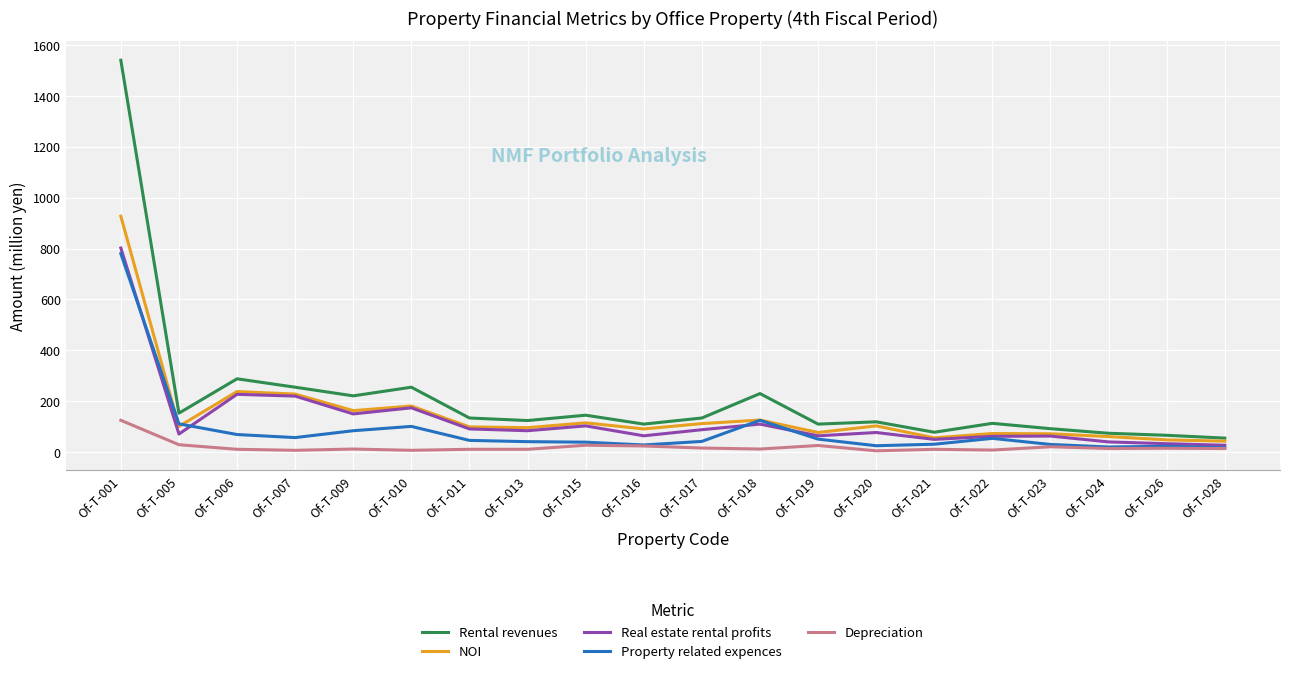

Is the value of NOI at Of-T-001 greater than the value of Real estate rental profits at Of-T-017?

Yes